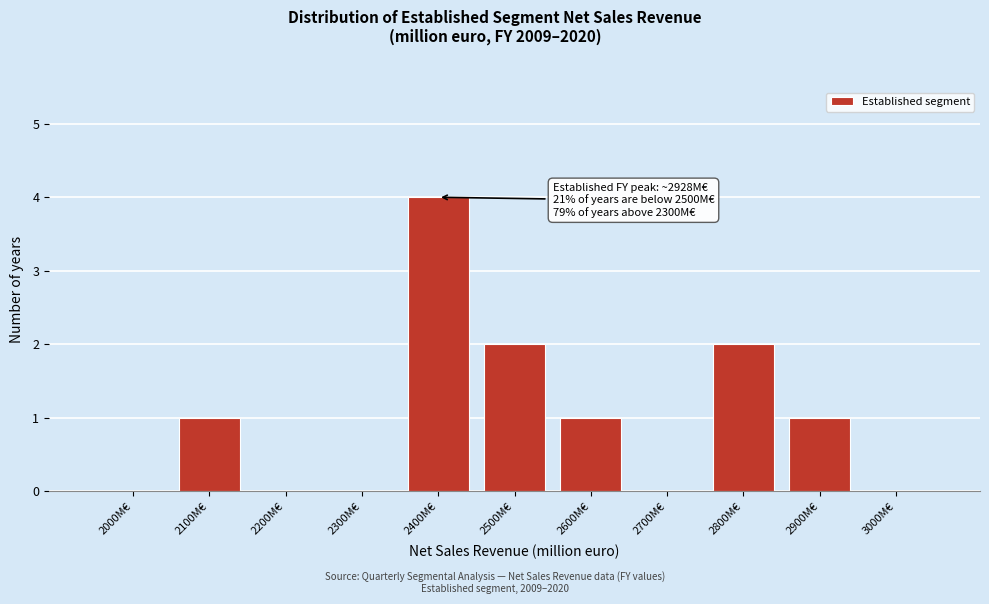

Reading right to left, transcribe all the data shown in this chart.

3000M€=0	2900M€=1	2800M€=2	2700M€=0	2600M€=1	2500M€=2	2400M€=4	2300M€=0	2200M€=0	2100M€=1	2000M€=0